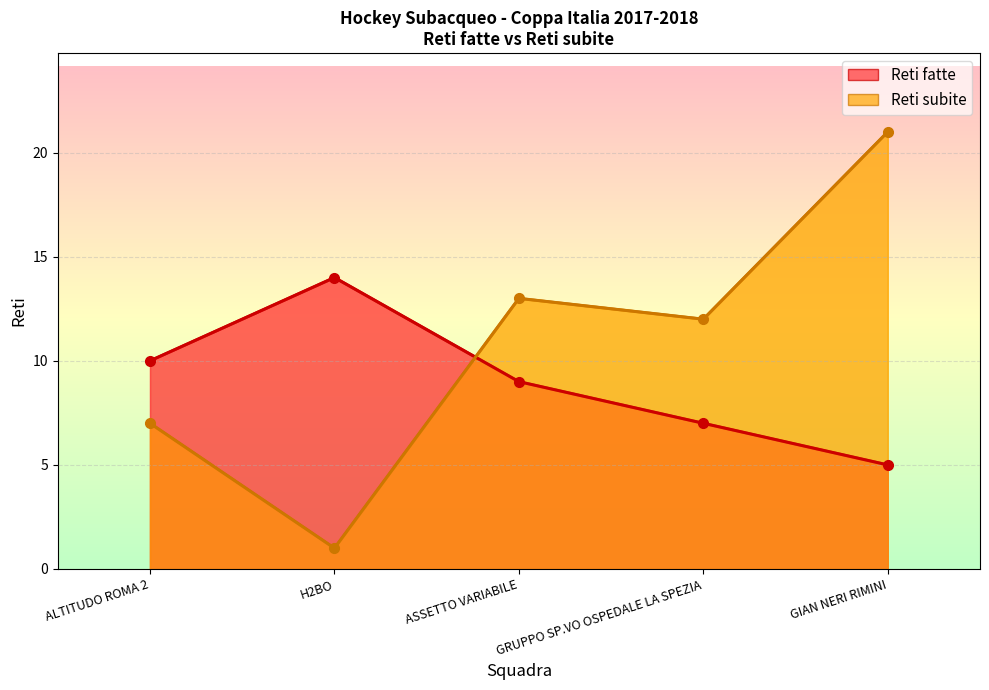

True or false: Reti fatte and Reti subite cross at least once.

True